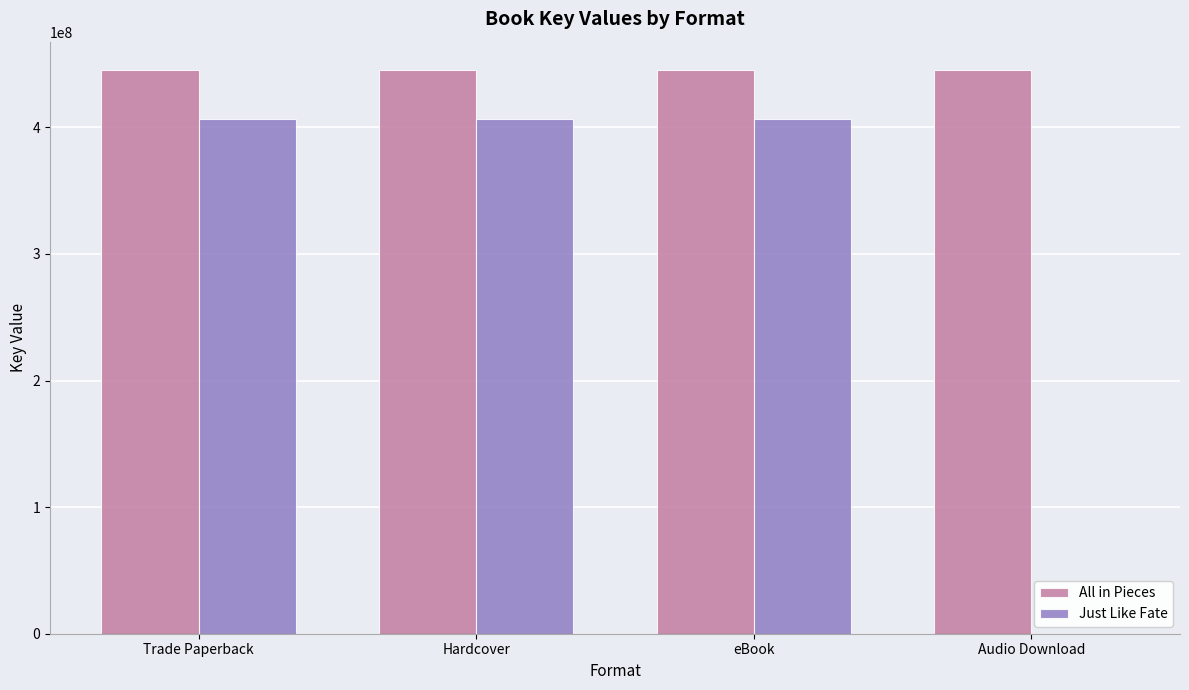

What is the maximum value shown in the chart?

445365775